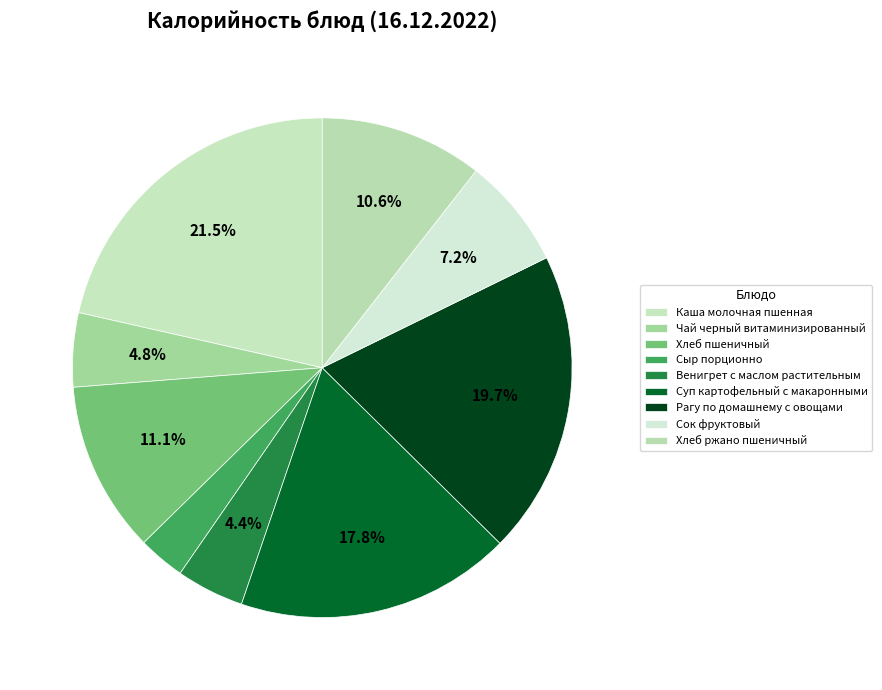

True or false: Суп картофельный с макаронными accounts for 18% of the total.

True